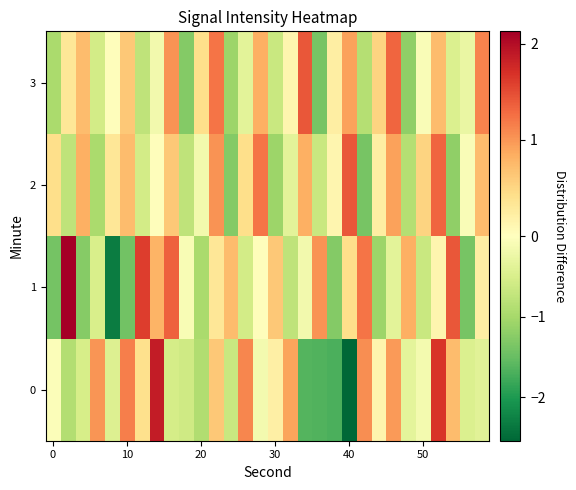

Reading left to right, what are all the values shown in this chart?

0: -0.1	-0.9	-0.5	1.0	-0.4	1.2	0.4	1.9	-0.6	-0.6	-0.9	0.6	-0.7	1.1	-0.1	0.2	0.9	-1.6	-1.7	-1.7	-2.5	1.0	0.1	1.0	-0.3	-0.1	1.7	0.7	-0.5	-0.4
1: -1.4	2.1	-1.3	-0.5	-2.3	-1.4	1.6	0.8	1.4	-0.1	-1.0	0.3	0.7	-0.6	0.0	0.6	-0.8	-0.2	1.0	-1.3	0.4	1.2	-1.1	-0.4	0.8	-0.7	0.1	1.4	-1.4	0.2
2: 0.4	-0.8	0.8	-1.0	0.3	0.7	-0.6	0.0	0.6	-0.8	-0.2	1.0	-1.3	0.4	1.2	-1.1	-0.4	0.8	-0.7	0.1	1.4	-1.4	0.2	0.9	-0.9	0.5	1.3	-1.2	-0.1	0.7
3: -1.0	0.3	0.7	-0.6	0.0	0.6	-0.8	-0.2	1.0	-1.3	0.4	1.2	-1.1	-0.4	0.8	-0.7	0.1	1.4	-1.4	0.2	0.9	-0.9	0.5	1.3	-1.2	-0.1	0.7	-0.5	-0.3	1.1